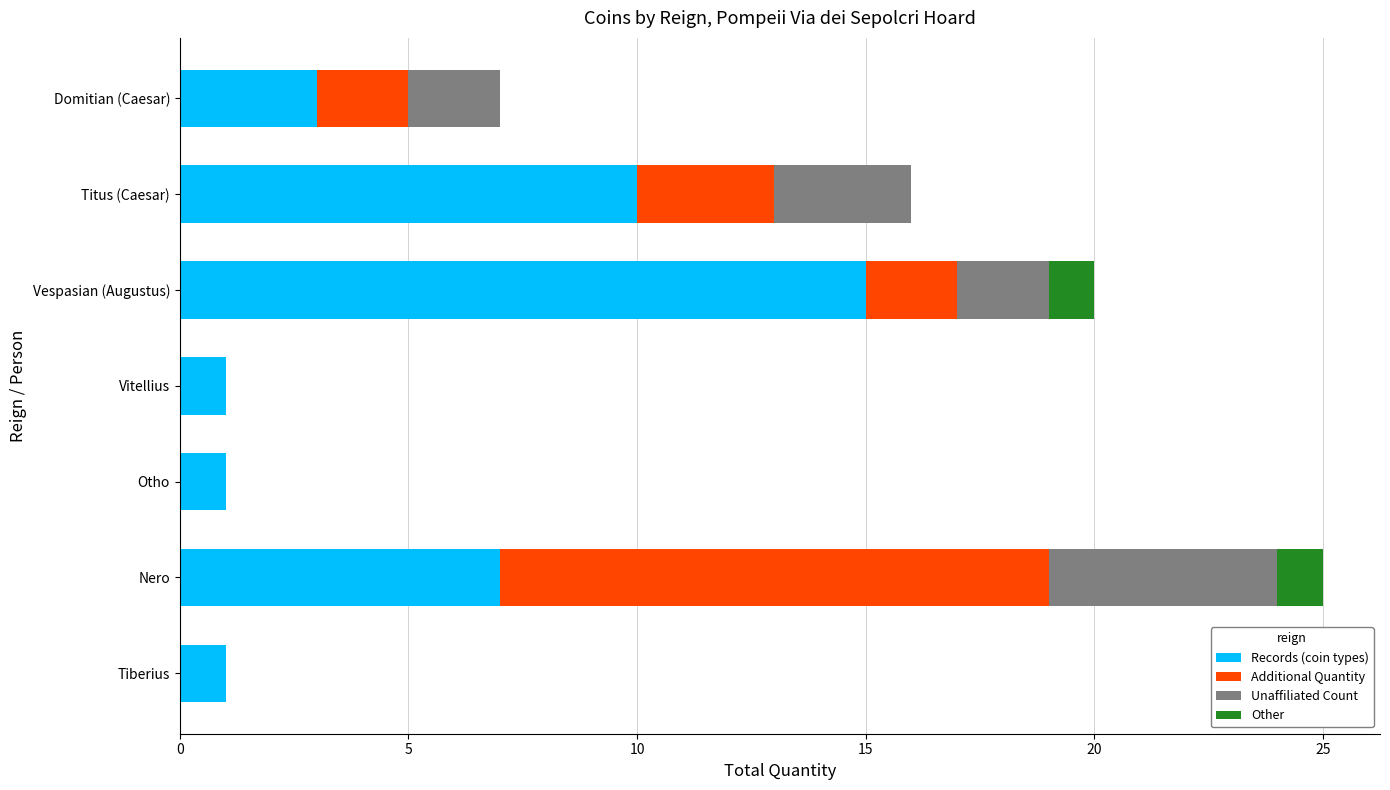

The value of Records (coin types) at Nero is 4. True or false?

False